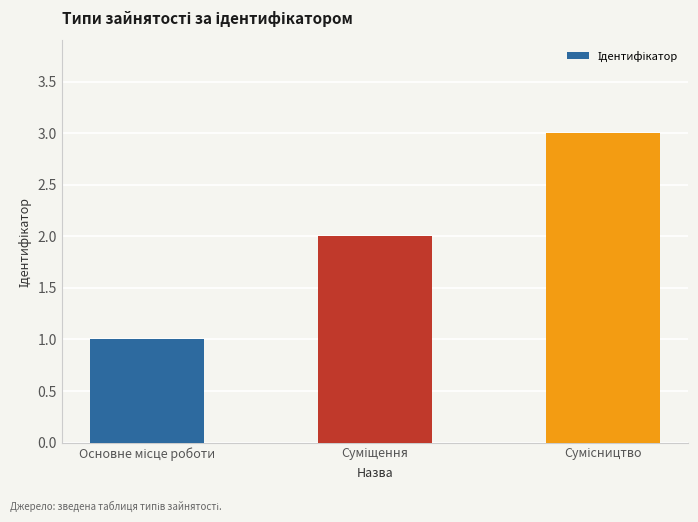

What is the greatest value displayed?

3